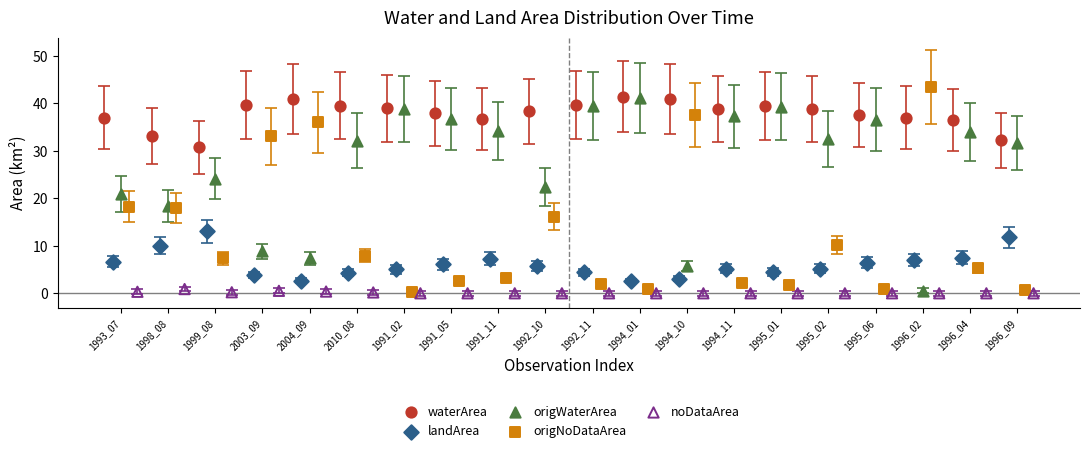

What are all the series names shown in the legend?

waterArea, landArea, origWaterArea, origNoDataArea, noDataArea